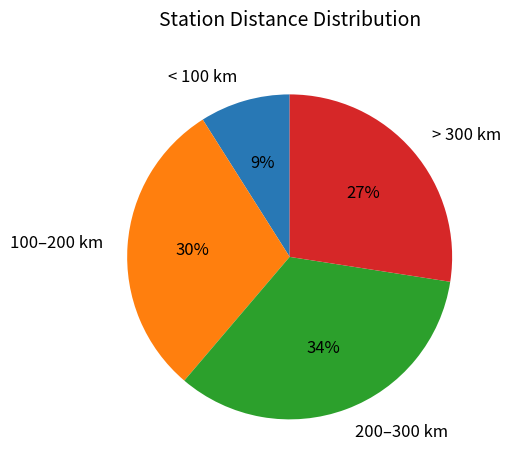

Which category has the biggest portion of the pie?

200–300 km